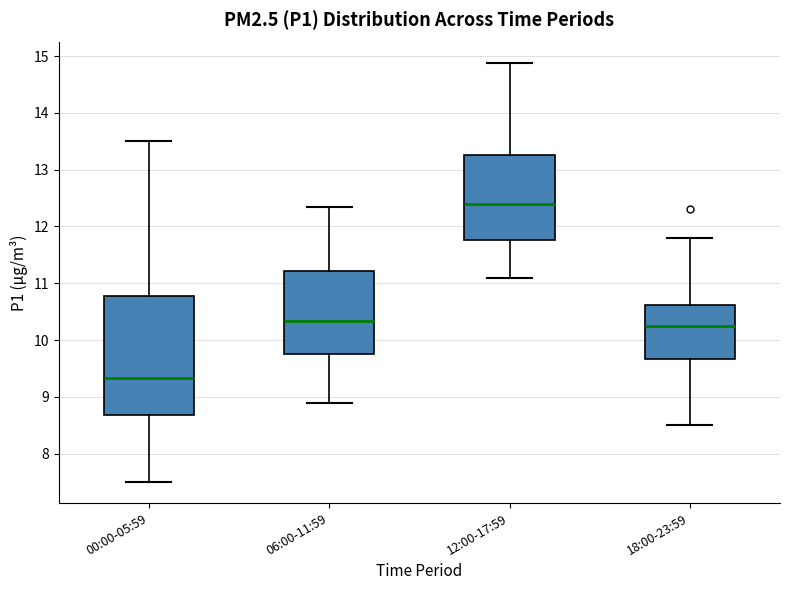

Reading left to right, read every box against the y-axis: the position of its median line, the range the box covers, and the ends of its whiskers. The values are not printed on the chart, so give them approximately, as read against the axis.

00:00-05:59: median 9.3, box 8.7 to 10.8, whiskers 7.5 to 13.5
06:00-11:59: median 10.3, box 9.8 to 11.2, whiskers 8.9 to 12.3
12:00-17:59: median 12.4, box 11.8 to 13.3, whiskers 11.1 to 14.9
18:00-23:59: median 10.3, box 9.7 to 10.6, whiskers 8.5 to 11.8